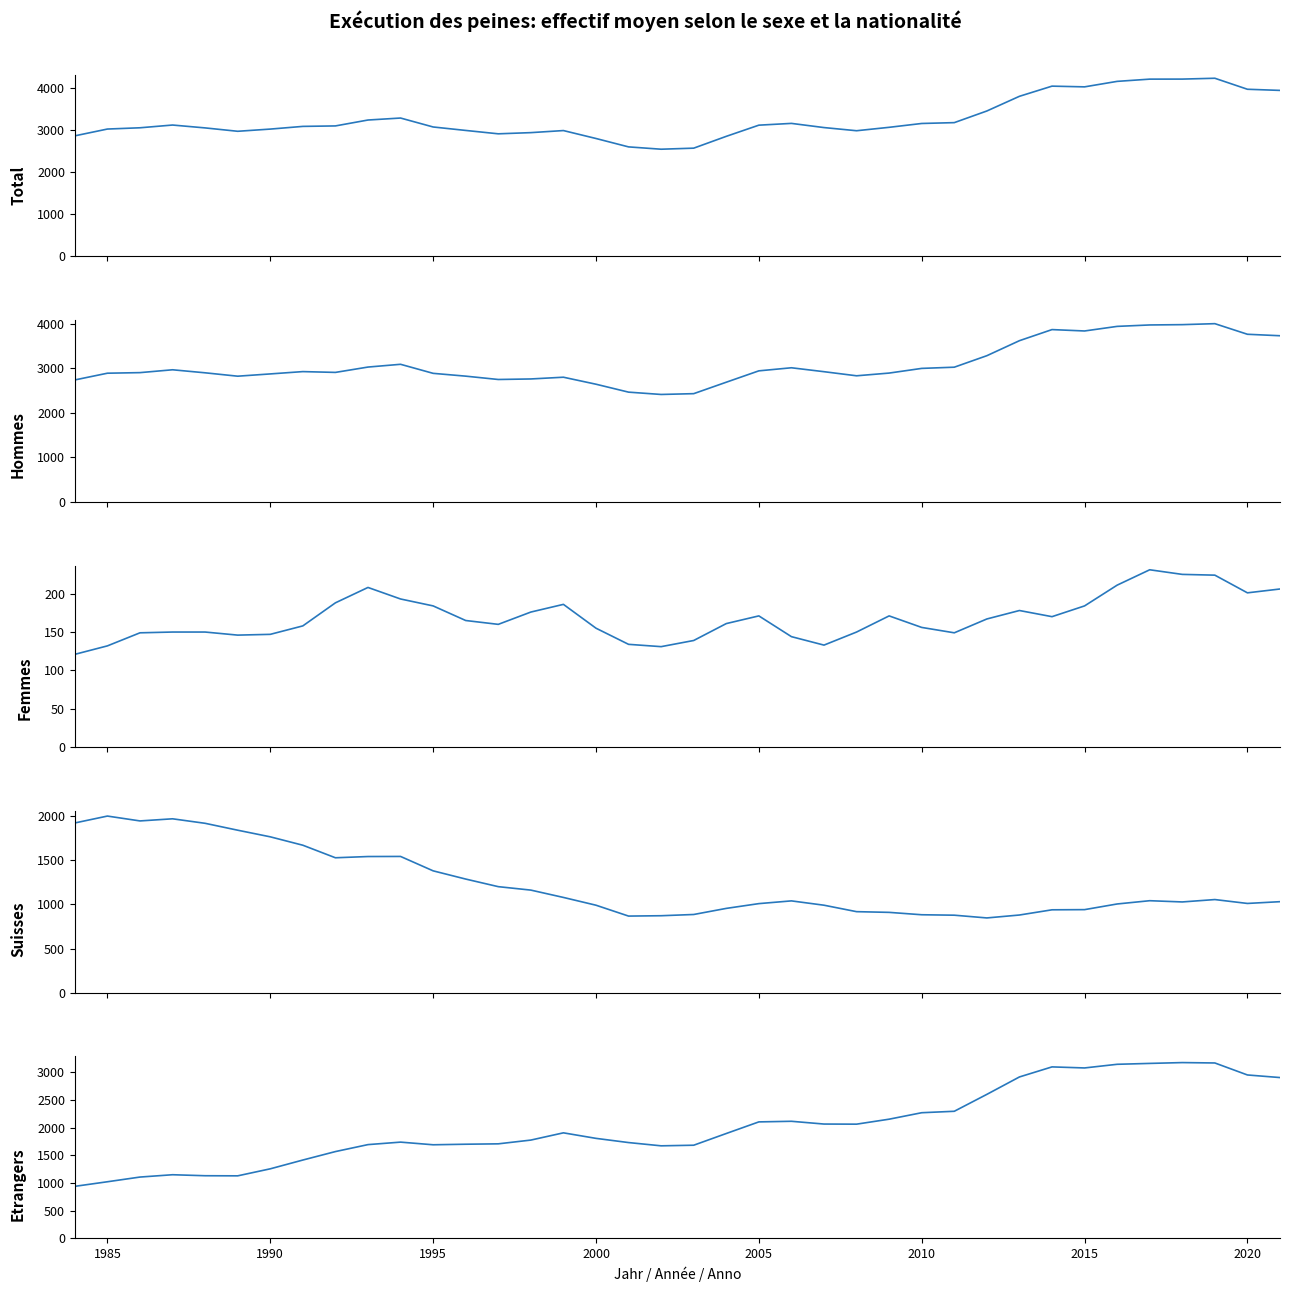

Reading right to left, list all the values displayed in this chart.

Total: 3937	3964	4225	4205	4204	4151	4021	4038	3797	3449	3173	3153	3062	2981	3056	3155	3113	2848	2568	2543	2598	2797	2985	2936	2908	2988	3070	3282	3235	3095	3084	3020	2968	3048	3116	3051	3021	2860
Hommes: 3730	3763	4001	3979	3972	3940	3837	3868	3619	3282	3024	2997	2892	2831	2923	3011	2942	2687	2430	2412	2464	2642	2799	2760	2748	2823	2886	3089	3027	2907	2925	2873	2822	2898	2966	2902	2889	2738
Femmes: 206	201	224	225	231	211	184	170	178	167	149	156	171	150	133	144	171	161	139	131	134	155	186	176	160	165	184	193	208	188	158	147	146	150	150	149	132	121
Suisses: 1031	1011	1055	1028	1042	1005	941	939	880	847	878	883	910	918	991	1040	1009	955	886	872	868	991	1079	1162	1201	1287	1380	1543	1542	1528	1670	1765	1840	1918	1969	1945	2000	1922
Etrangers: 2906	2953	3170	3177	3162	3146	3080	3099	2917	2602	2296	2270	2153	2063	2065	2115	2104	1894	1682	1671	1730	1806	1906	1775	1707	1700	1690	1738	1693	1567	1414	1255	1128	1130	1148	1106	1021	938